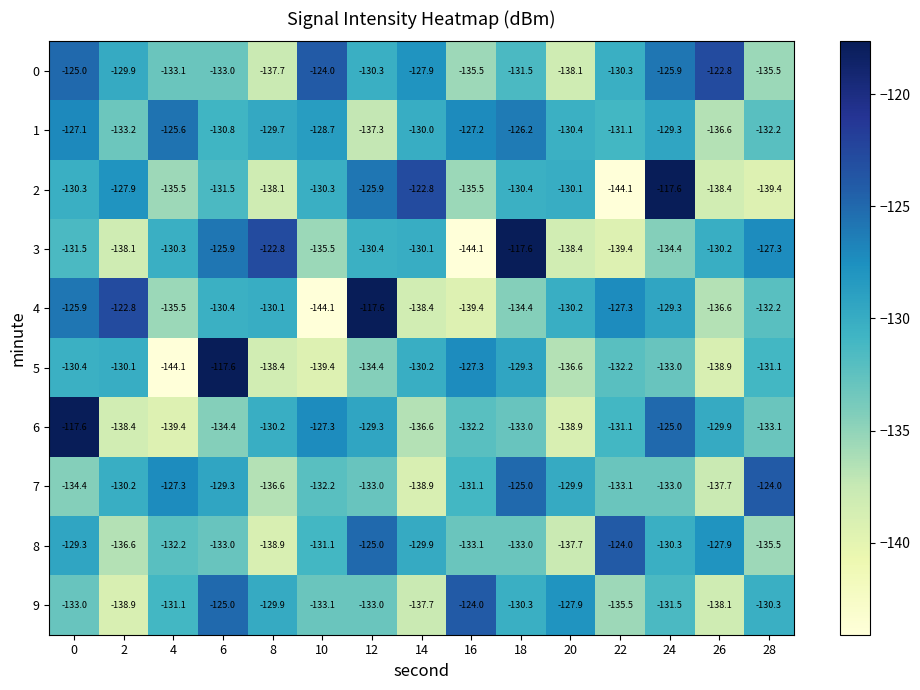

What is the minimum value for 0?

-138.1